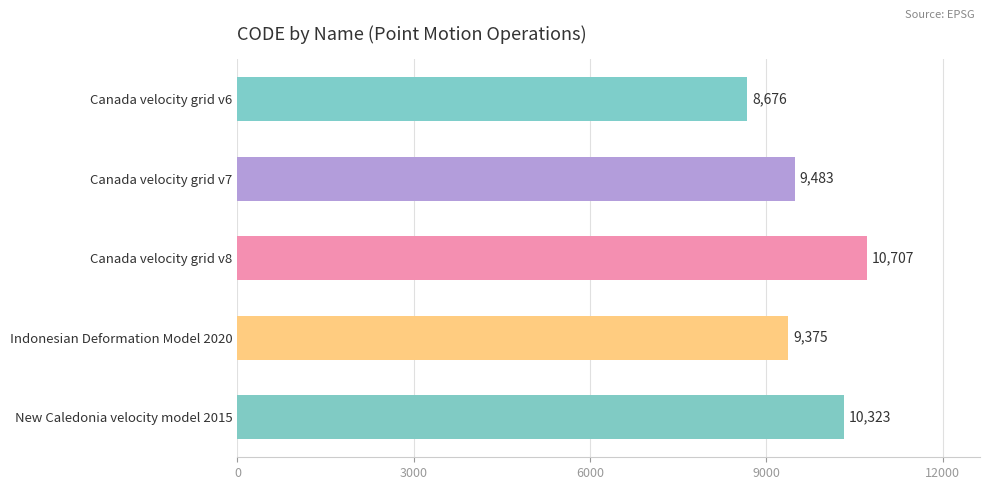

Reading bottom to top, what are all the values shown in this chart?

10323	9375	10707	9483	8676